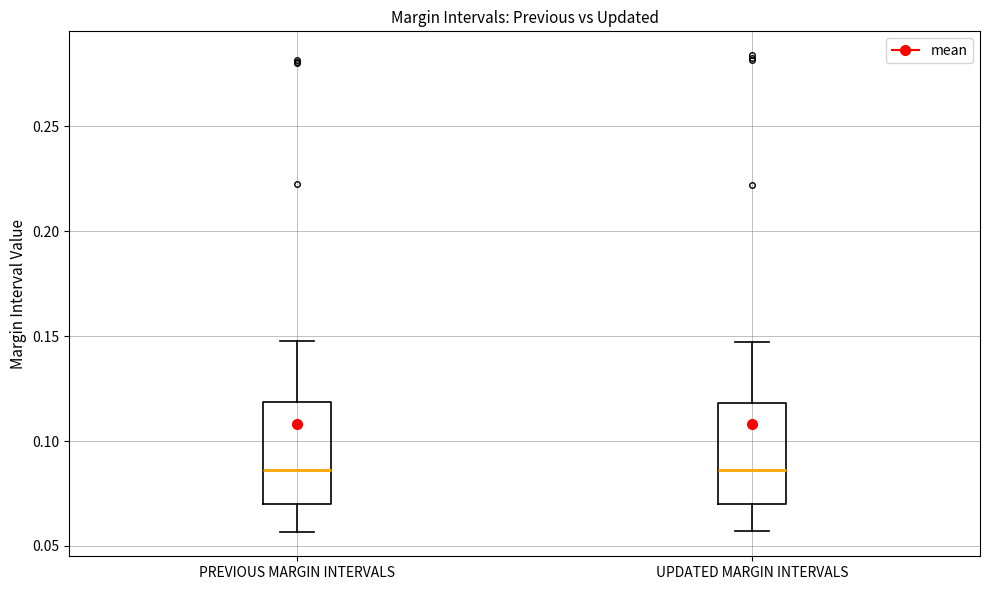

Reading left to right, transcribe this box plot: for each box, give where its median line is, the range the box spans, and where its two whiskers end, as read against the y-axis. The values are not printed on the chart, so give them approximately, as read against the axis.

PREVIOUS MARGIN INTERVALS: median 0.085, box 0.070 to 0.120, whiskers 0.055 to 0.150
UPDATED MARGIN INTERVALS: median 0.085, box 0.070 to 0.120, whiskers 0.055 to 0.145